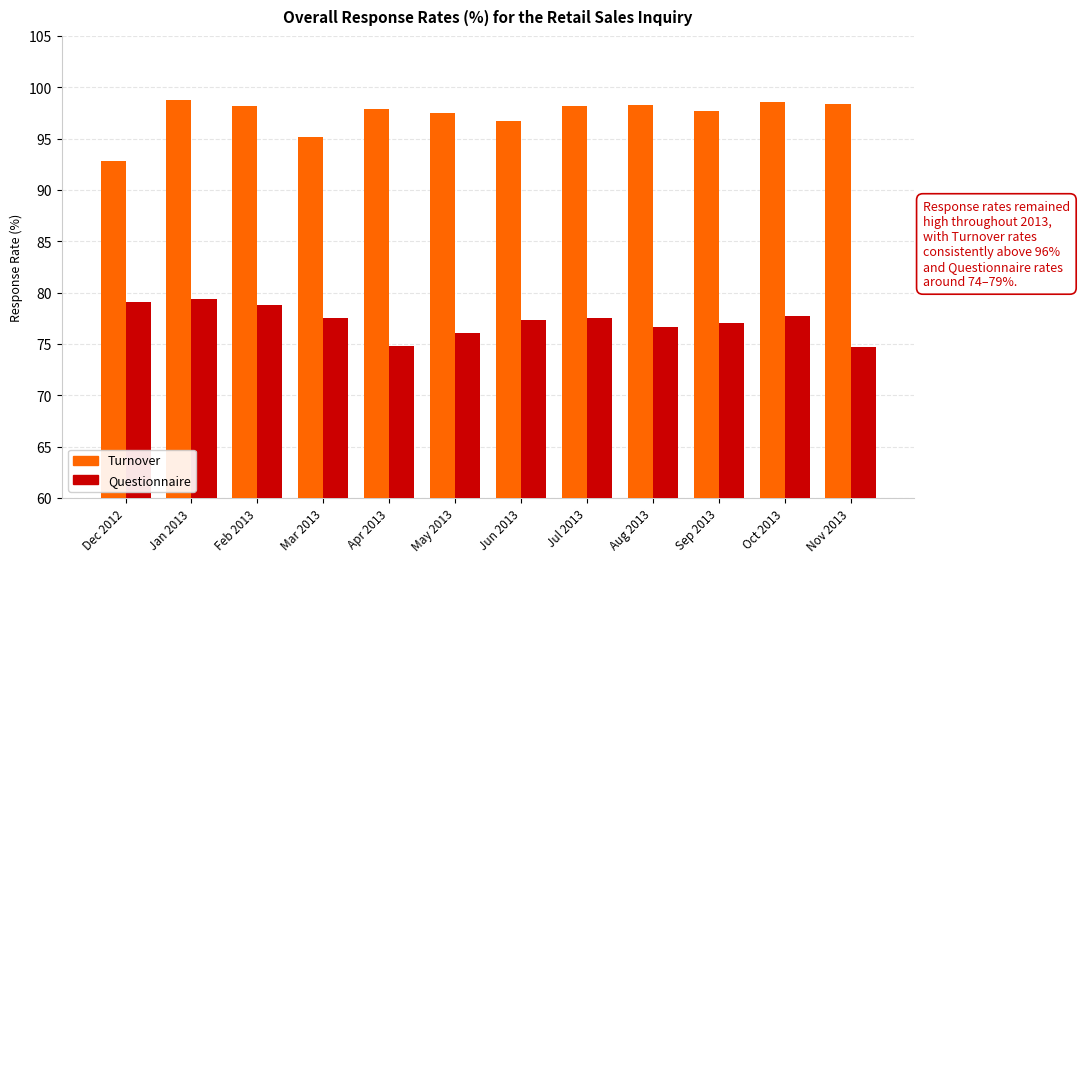

Reading right to left, transcribe all the data shown in this chart.

Turnover: Nov 2013=98.4	Oct 2013=98.6	Sep 2013=97.7	Aug 2013=98.3	Jul 2013=98.2	Jun 2013=96.7	May 2013=97.5	Apr 2013=97.9	Mar 2013=95.2	Feb 2013=98.2	Jan 2013=98.8	Dec 2012=92.8
Questionnaire: Nov 2013=74.7	Oct 2013=77.7	Sep 2013=77.1	Aug 2013=76.7	Jul 2013=77.5	Jun 2013=77.3	May 2013=76.1	Apr 2013=74.8	Mar 2013=77.5	Feb 2013=78.8	Jan 2013=79.4	Dec 2012=79.1